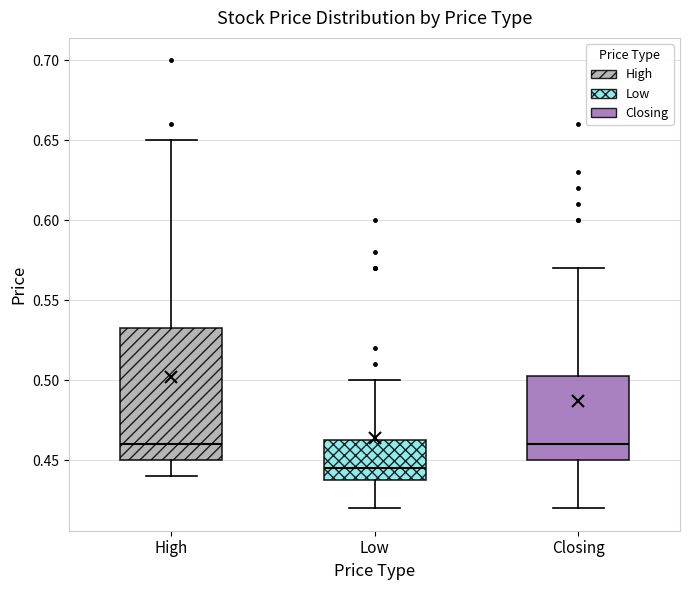

Which box's median line is the lowest?

Low